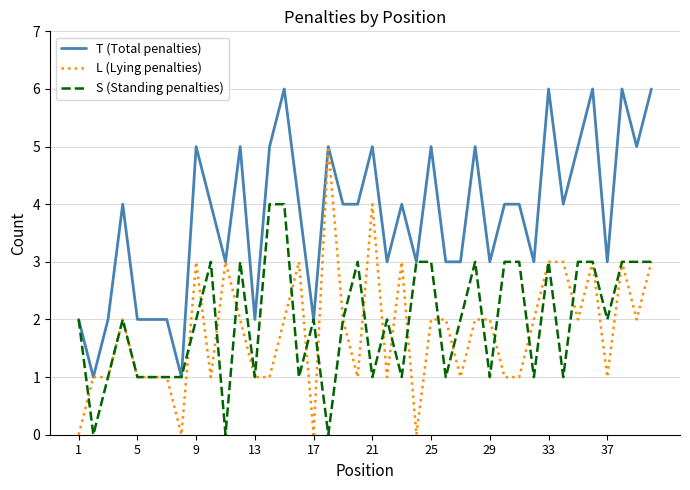

What is the greatest value displayed?

6